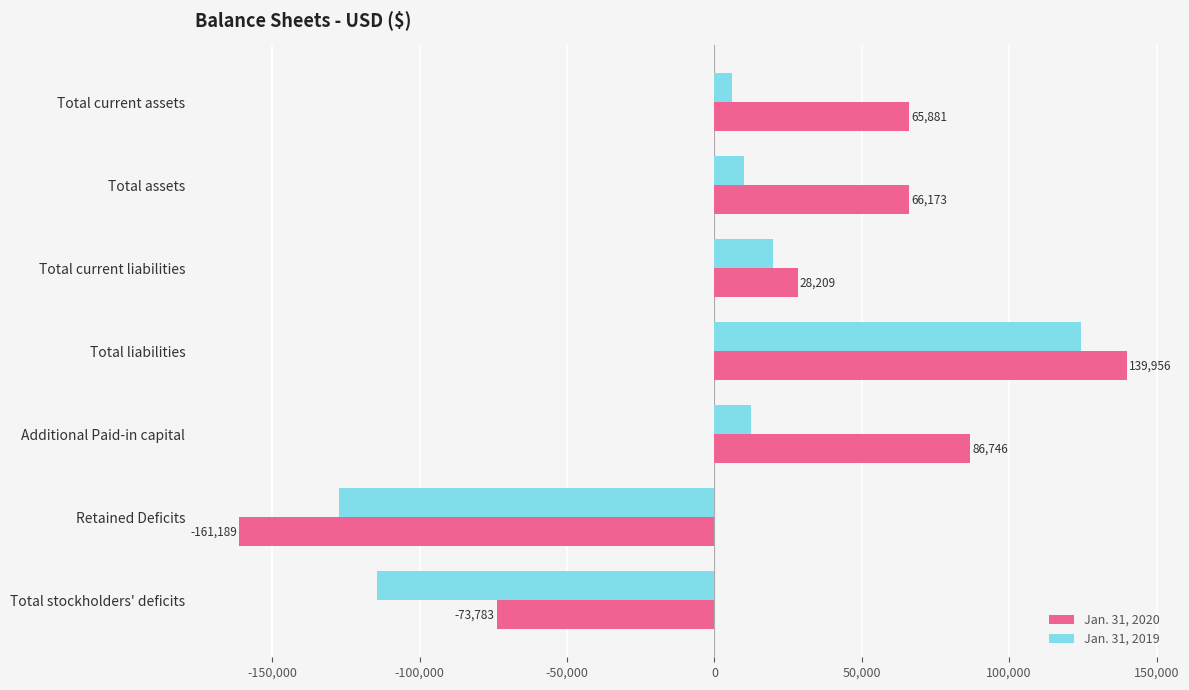

List the series in order of their overall mean, lowest first.

Jan. 31, 2019, Jan. 31, 2020